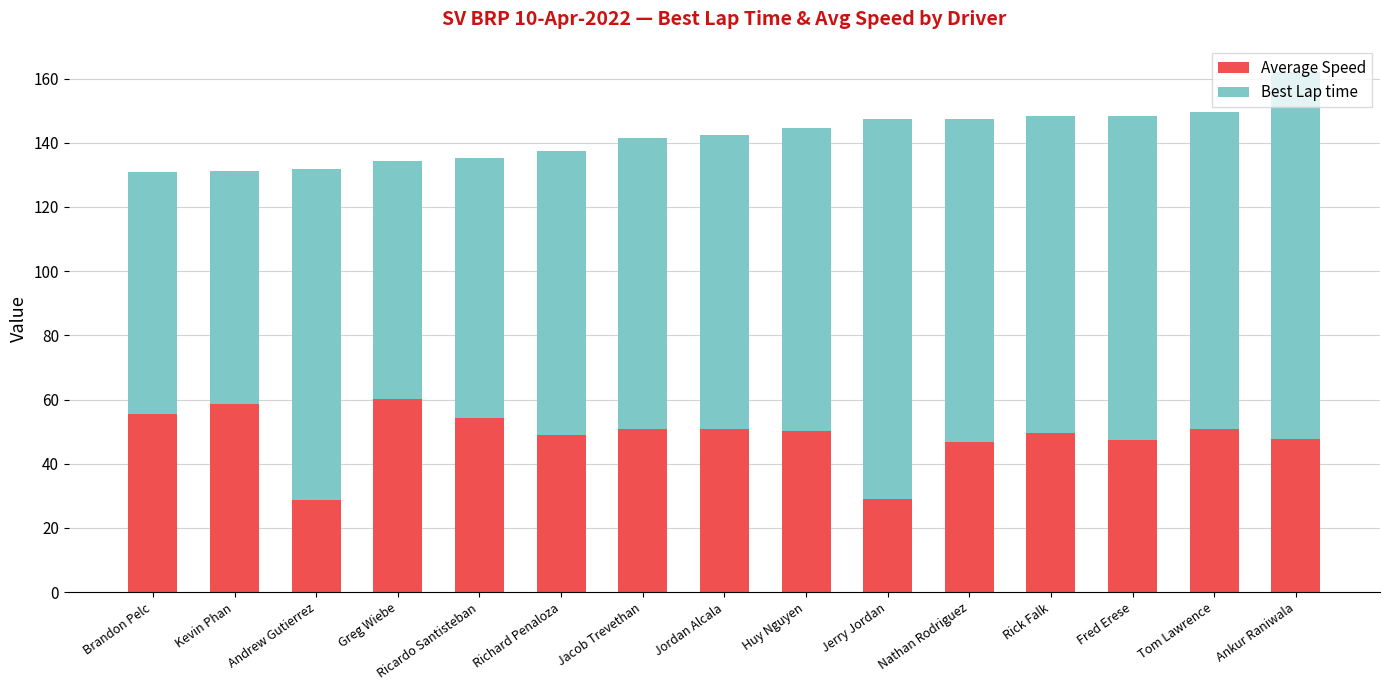

The value of Average Speed at Tom Lawrence is 50.7. True or false?

True